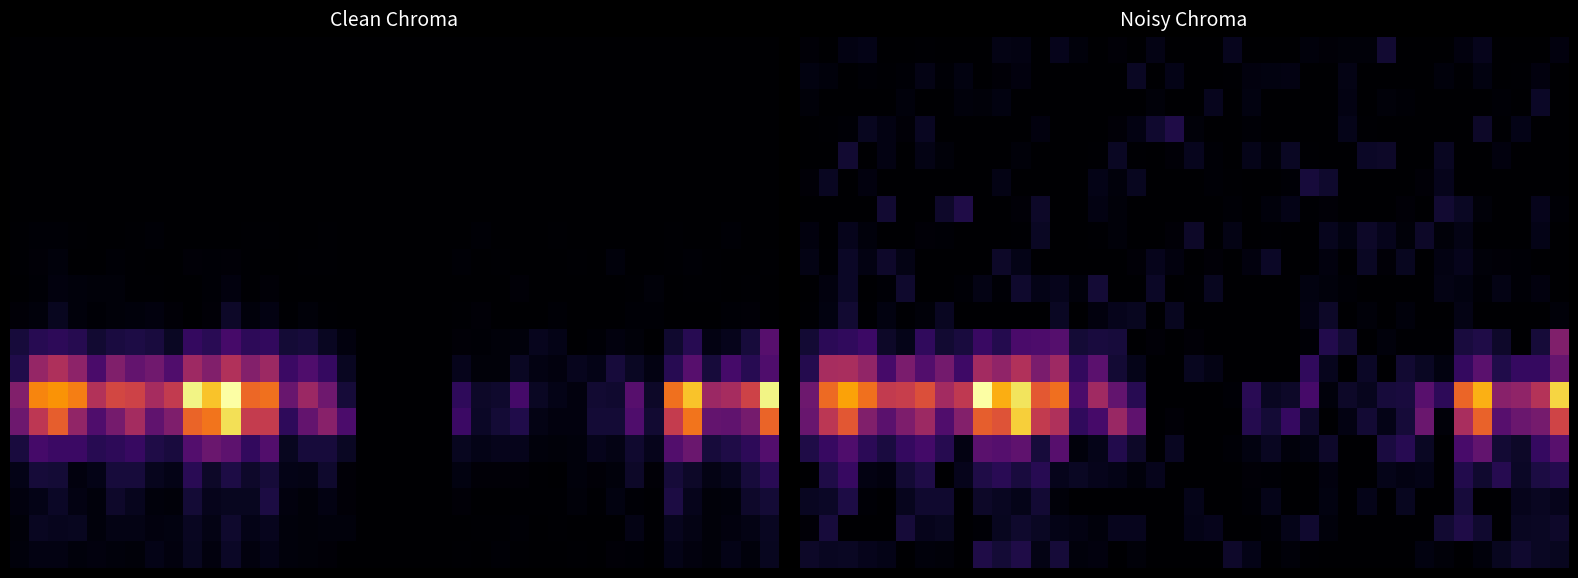

How many categories are shown in the chart?

40